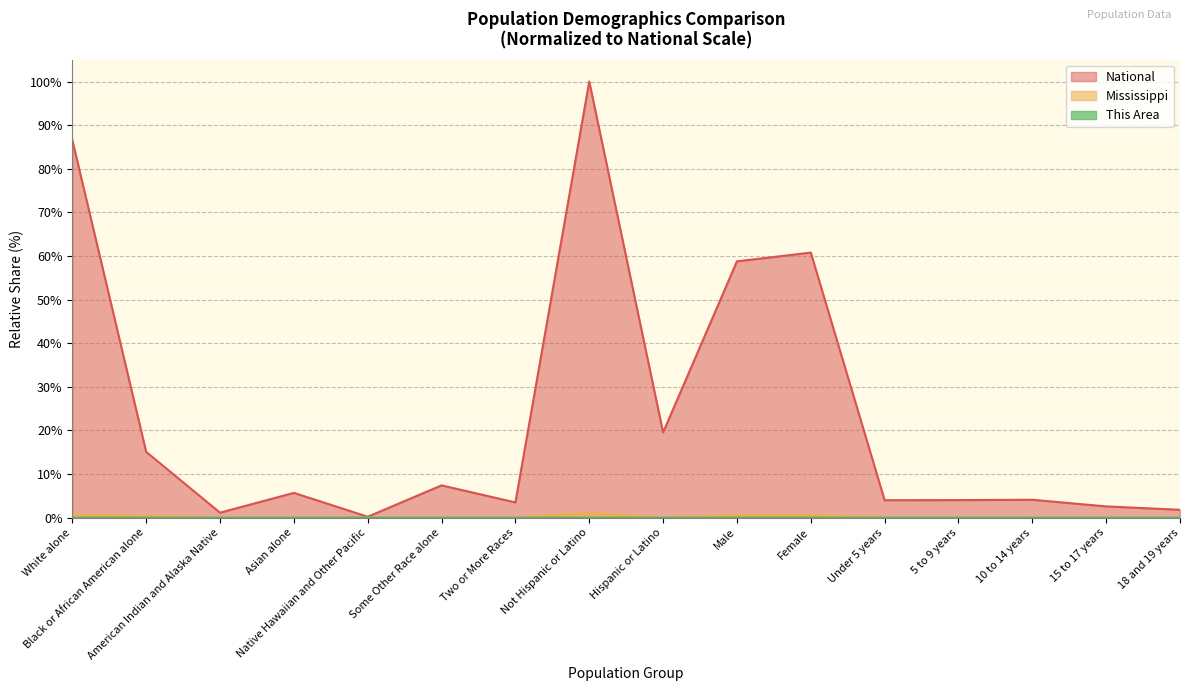

The value of Mississippi at Under 5 years is 0.1. True or false?

False